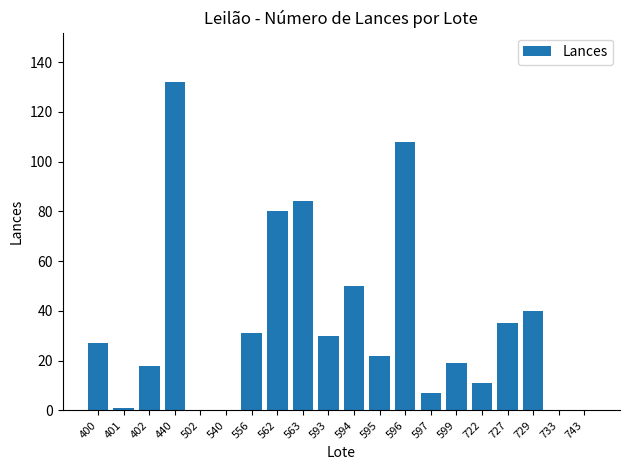

The value at 563 is 124. True or false?

False